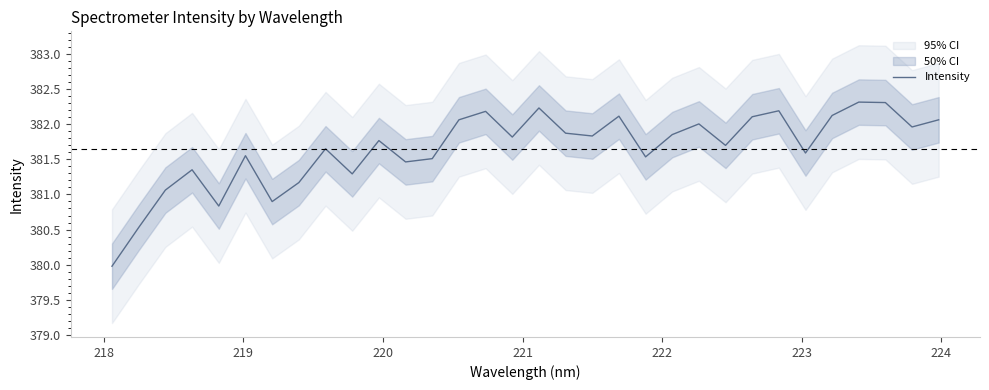

How many data points does each series have?

32